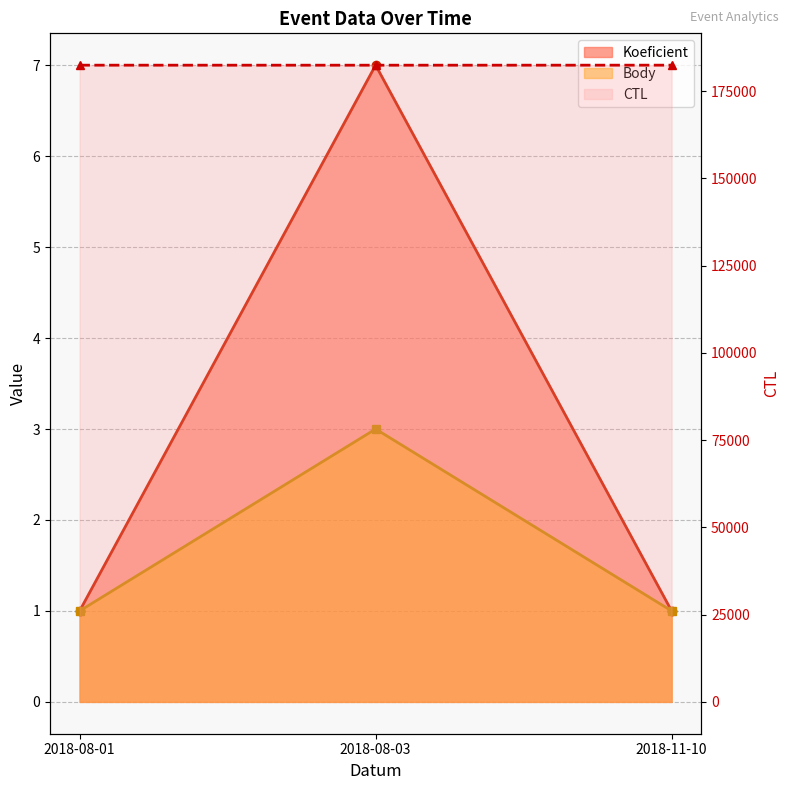

Which series changed the most between 2018-08-03 and 2018-11-10?

CTL